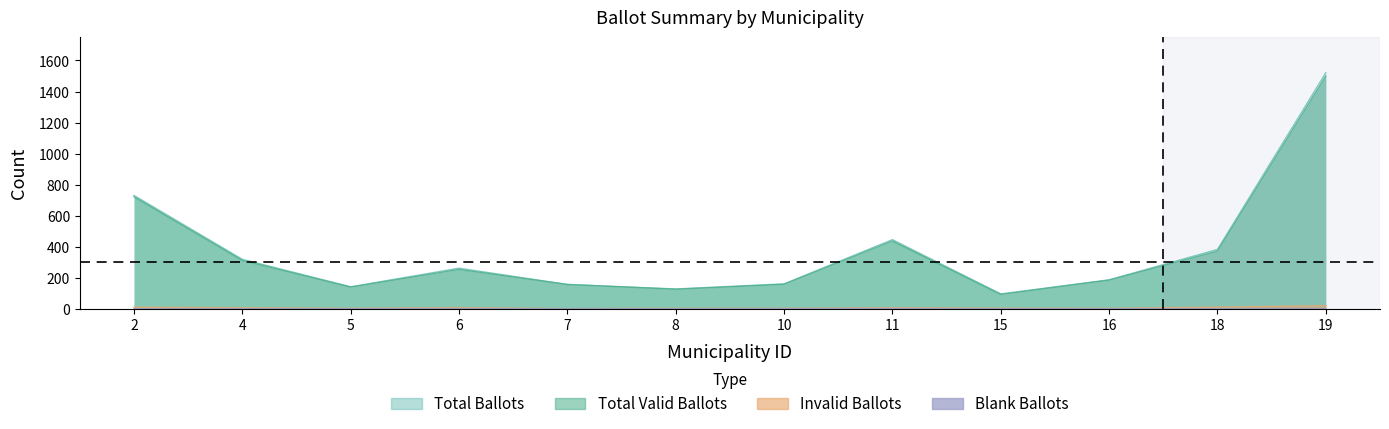

What is the total value across all series at 18?

763